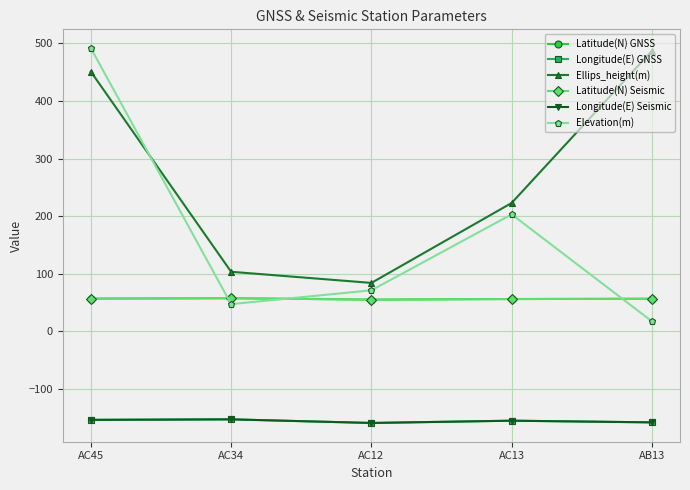

True or false: Latitude(N) GNSS and Longitude(E) Seismic cross at least once.

False